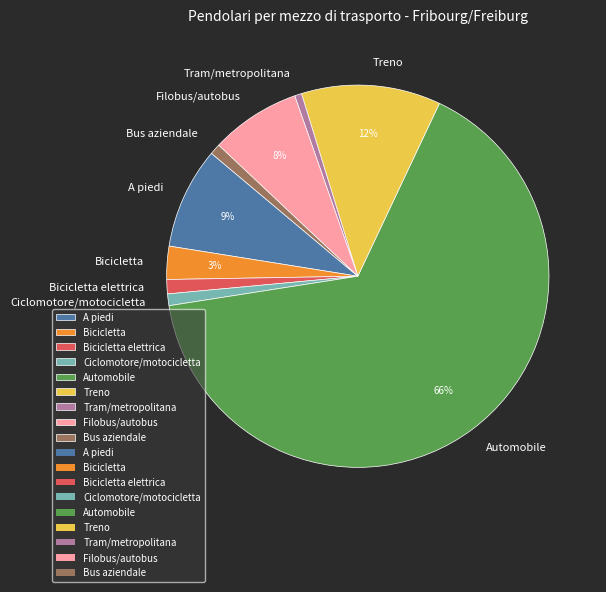

Count the number of slices in the pie.

9